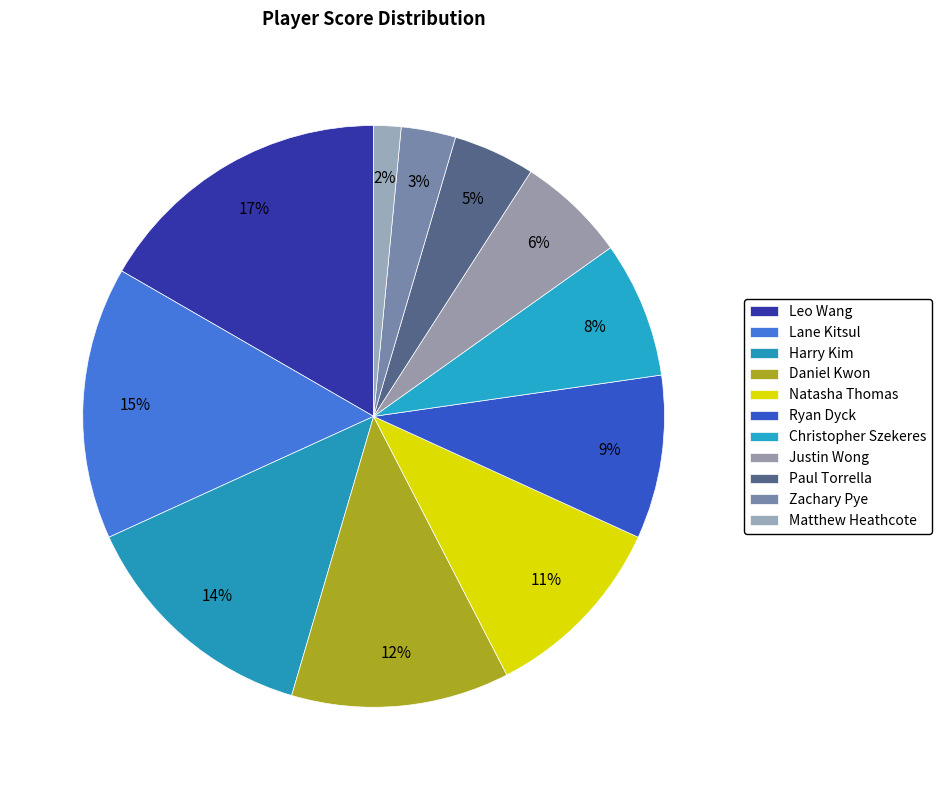

Which slice is the largest?

Leo Wang